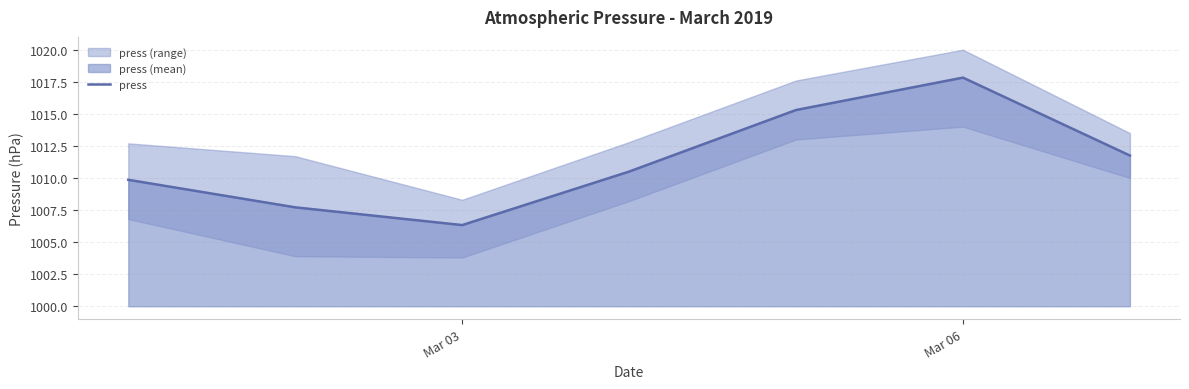

At which label does press reach its peak?

Mar 06